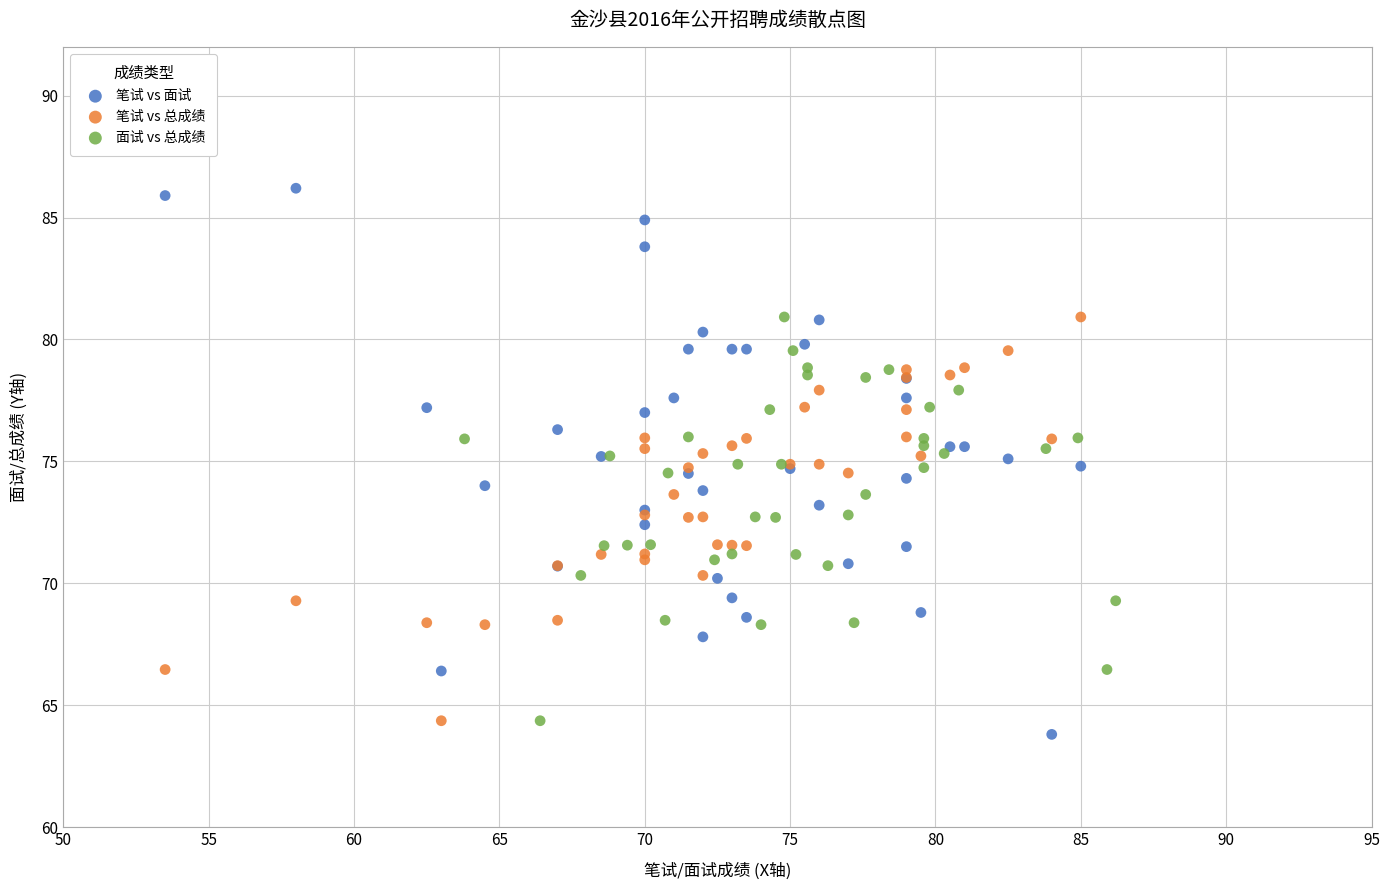

What are all the series names shown in the legend?

笔试 vs 面试, 笔试 vs 总成绩, 面试 vs 总成绩